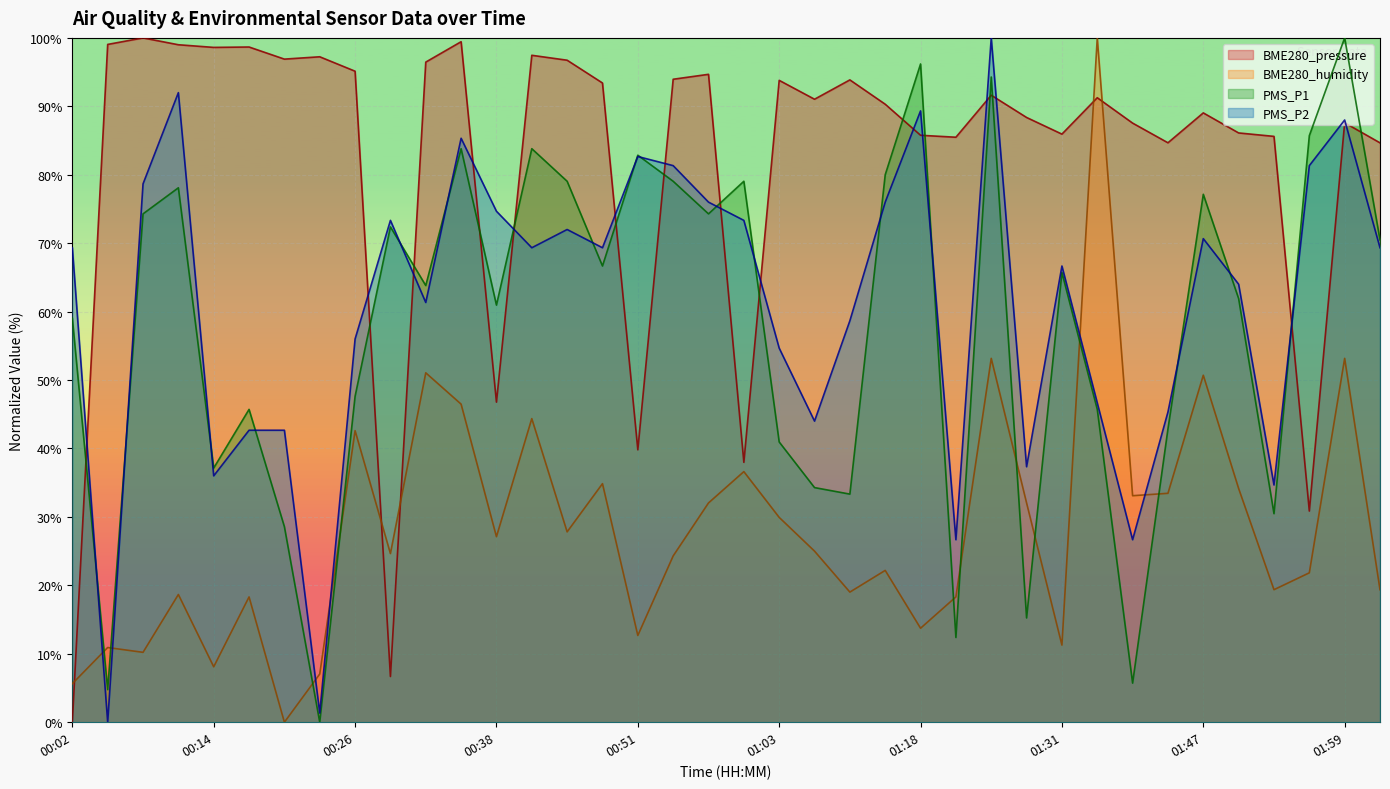

How many lines are shown in the chart?

4